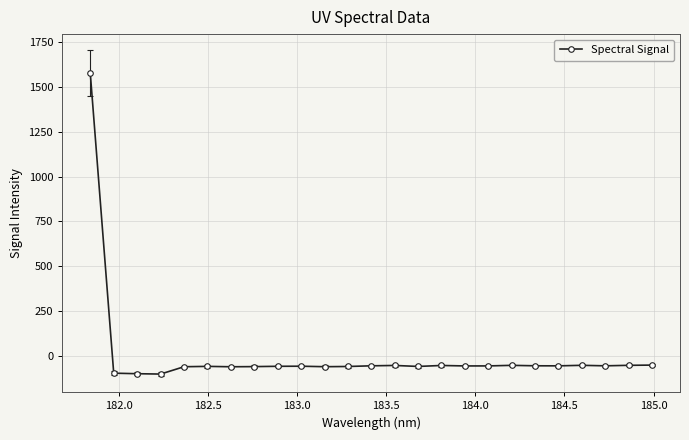

What is the greatest value displayed?

1575.6